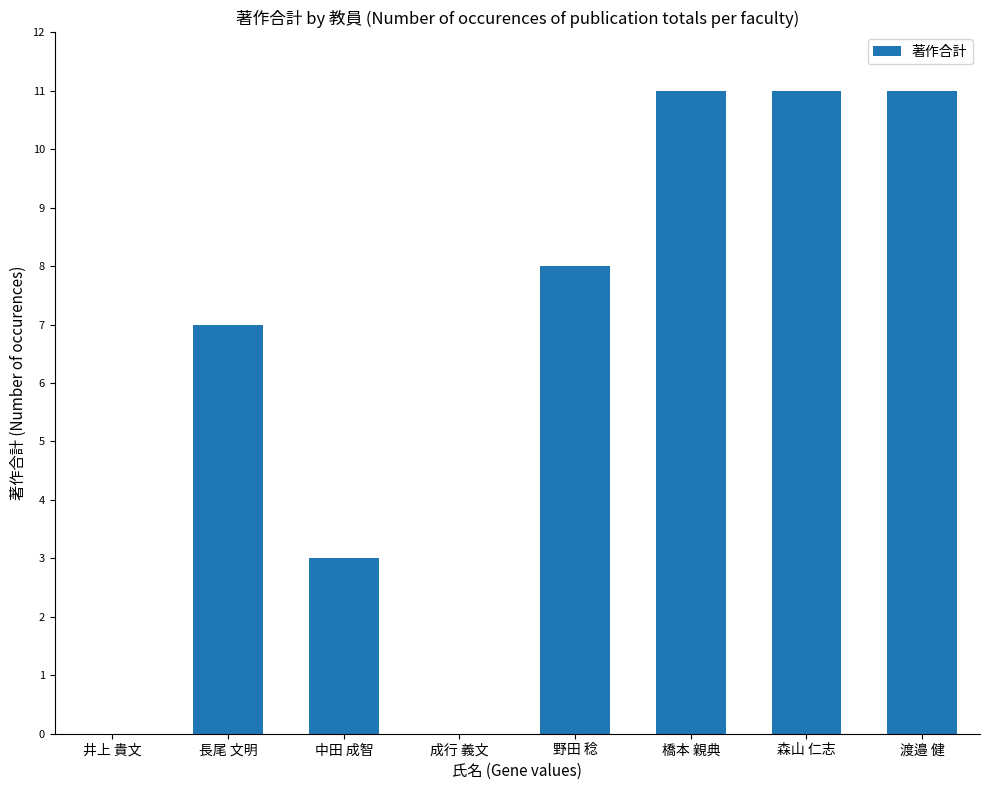

True or false: the data shows 4 at 井上 貴文.

False